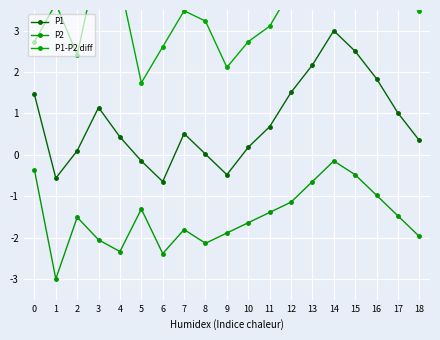

True or false: P2 and P1-P2 diff cross at least once.

False